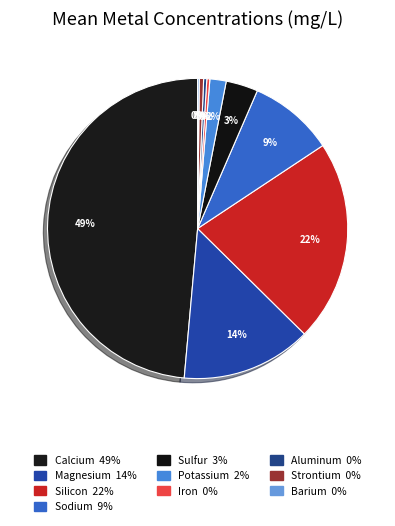

To the nearest percent, what portion does Potassium represent?

2%